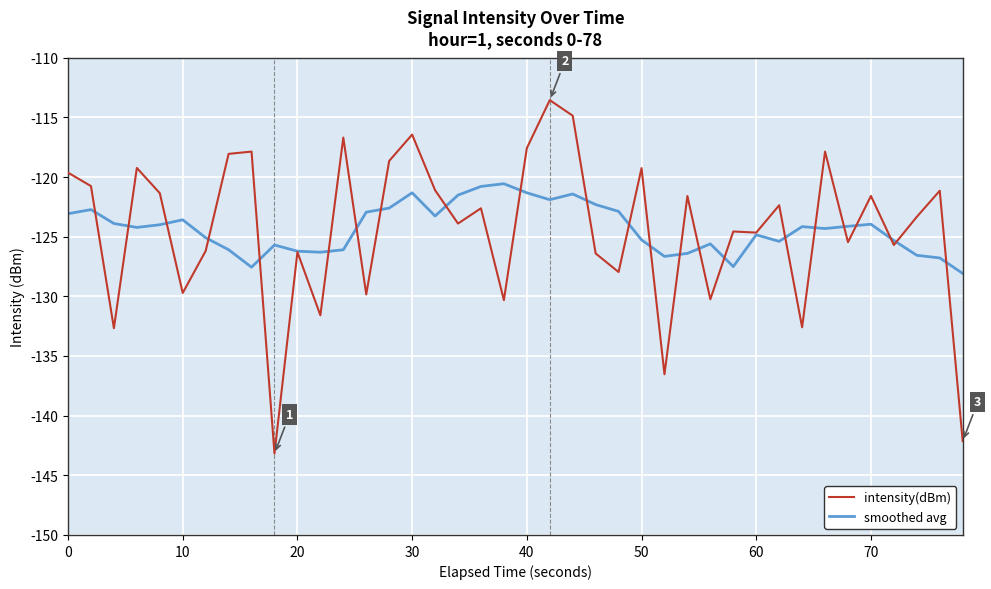

What is the greatest value displayed?

-113.6